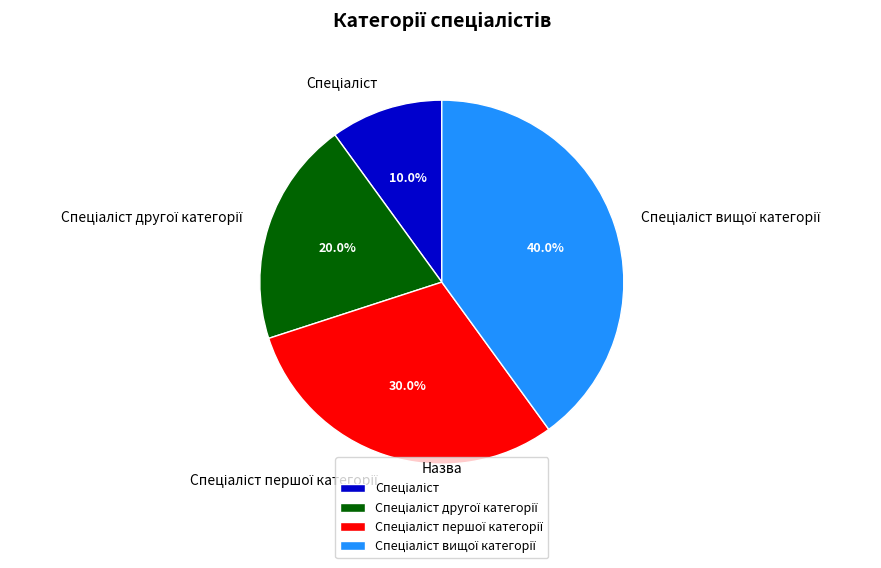

Is there any slice that represents more than half of the pie?

No